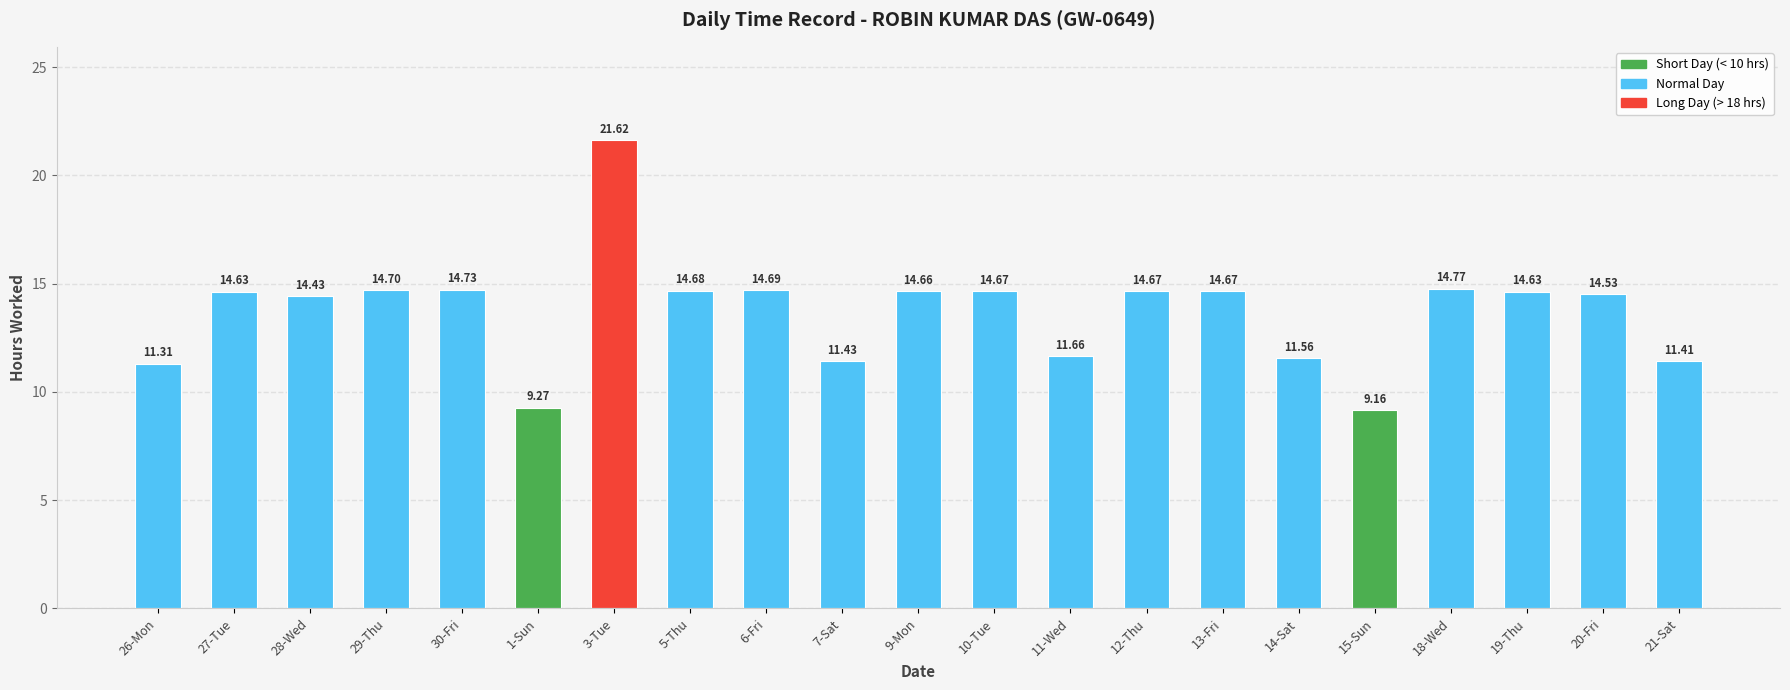

Which category has the highest value across all series?

3-Tue